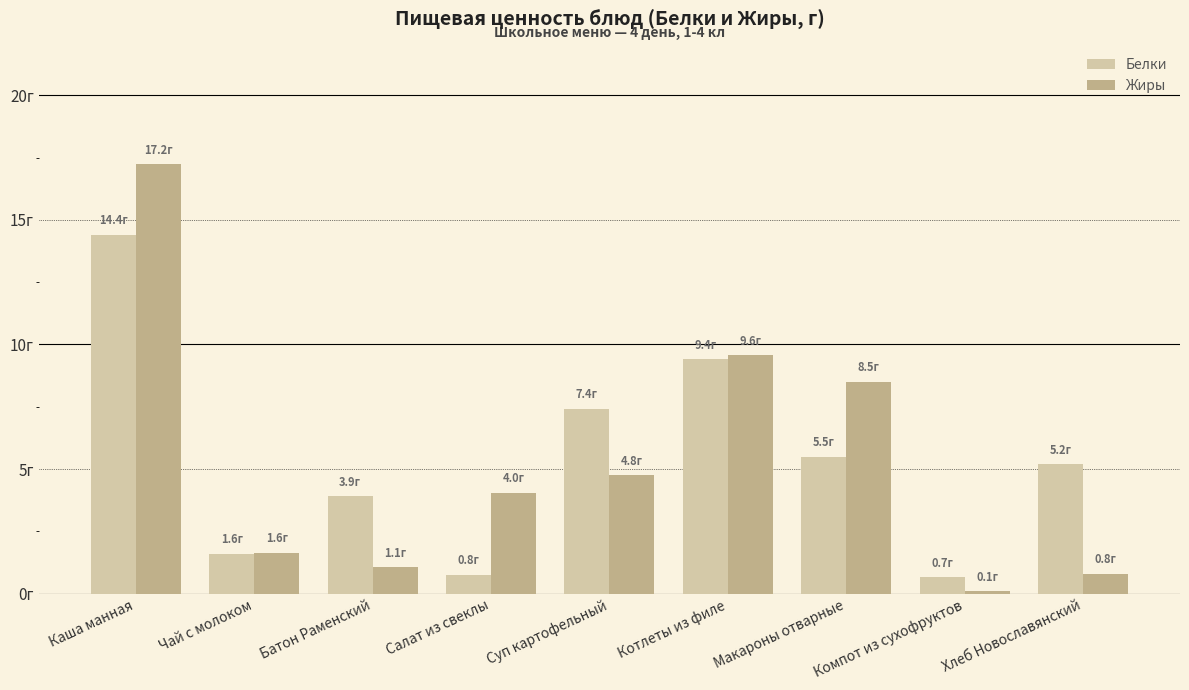

What is the smallest value displayed?

0.1